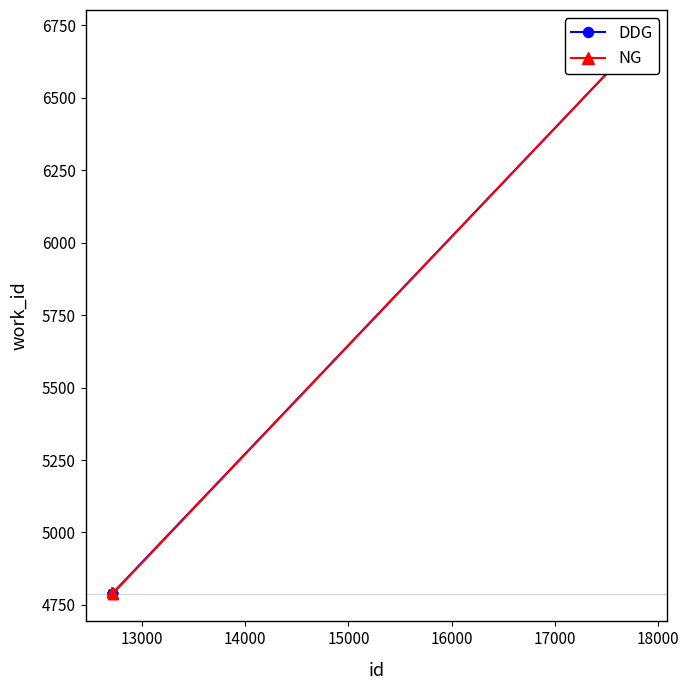

Rank the series by their average value, from lowest to highest.

DDG, NG